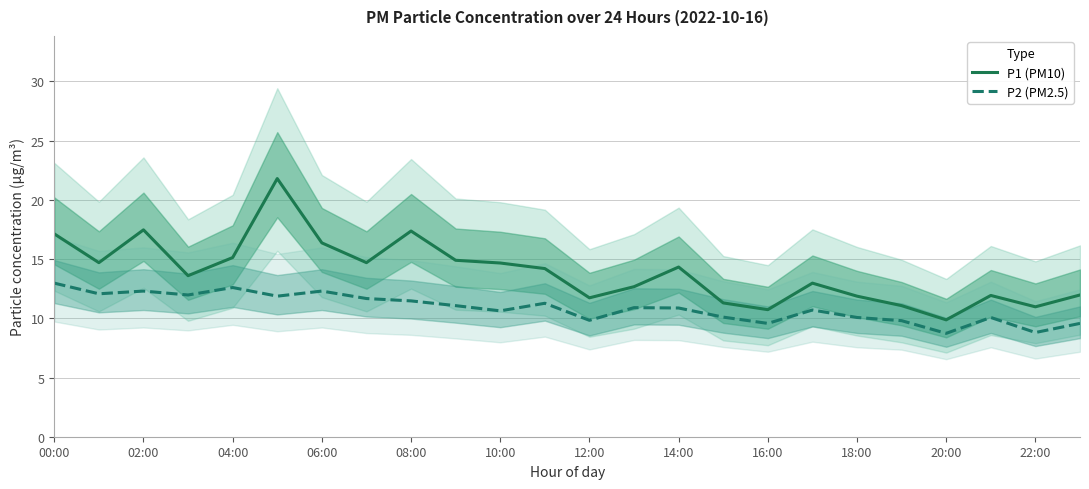

Where does the P2 (PM2.5) series first go above 10?

00:00